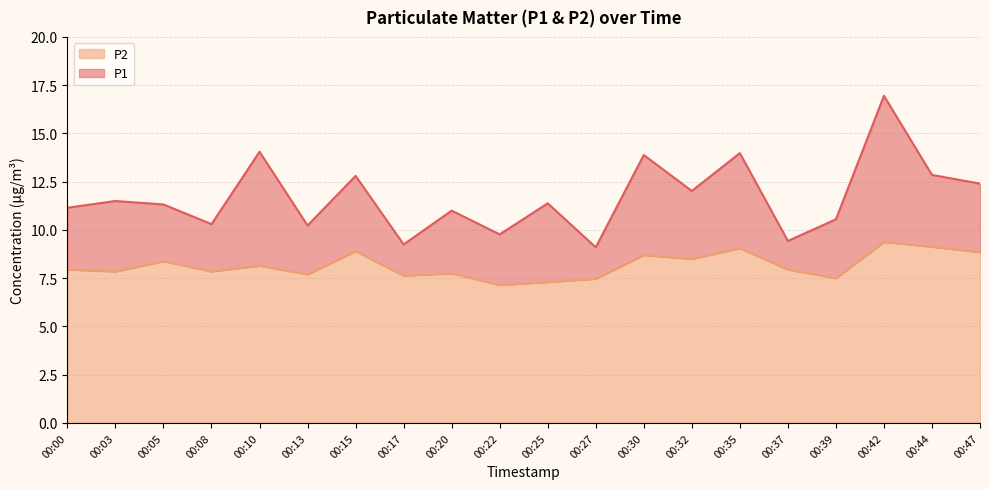

Between 00:25 and 00:32, which is larger?

00:32